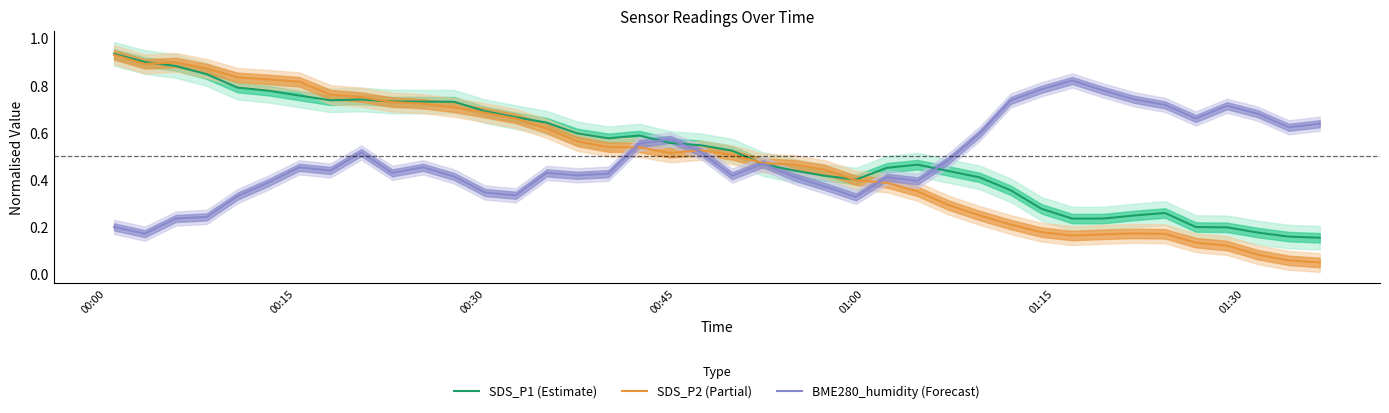

Which series has the largest range (max minus min)?

SDS_P2 (Partial)